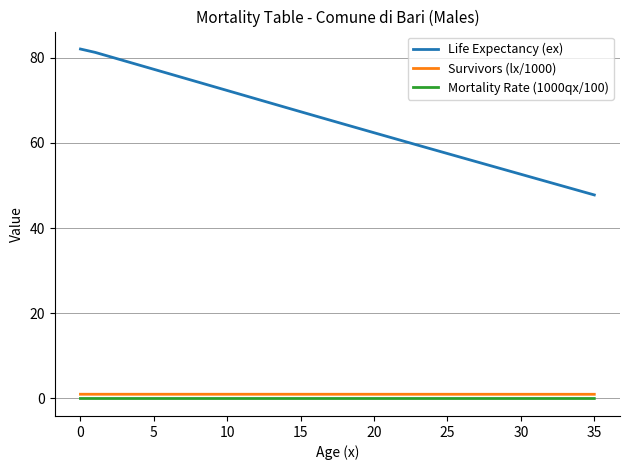

True or false: Survivors (lx/1000) and Life Expectancy (ex) intersect in this chart.

False